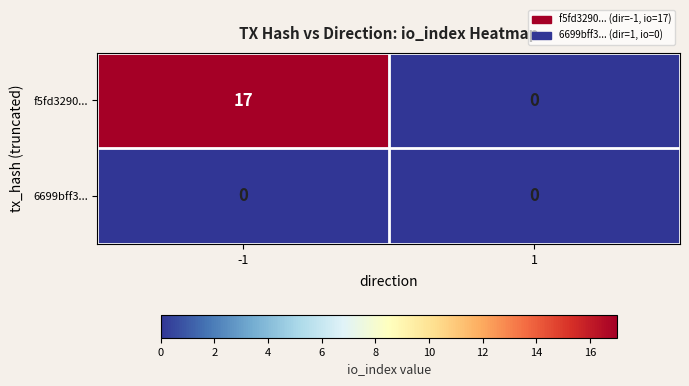

Reading left to right, list all the values displayed in this chart.

f5fd3290...: -1=17	1=0
6699bff3...: -1=0	1=0